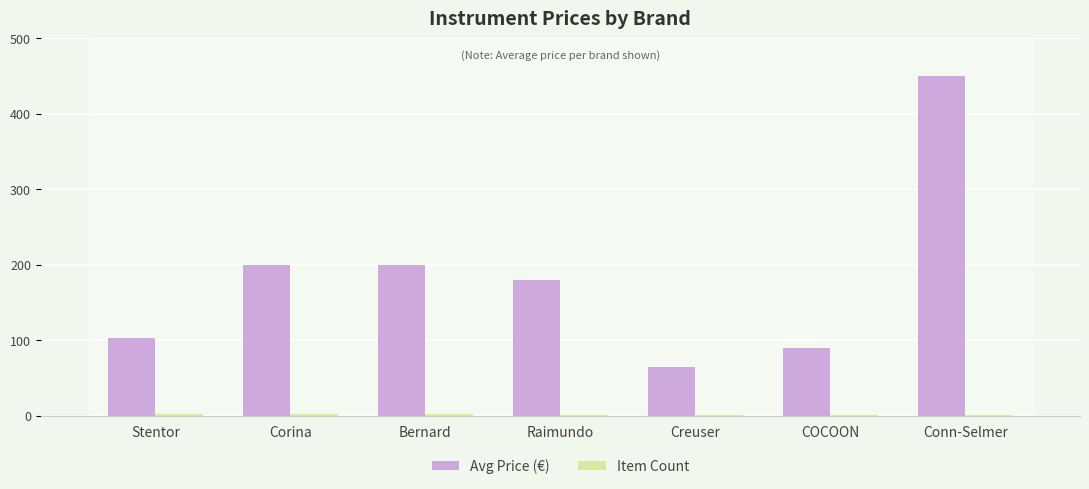

How many data points does each series have?

7